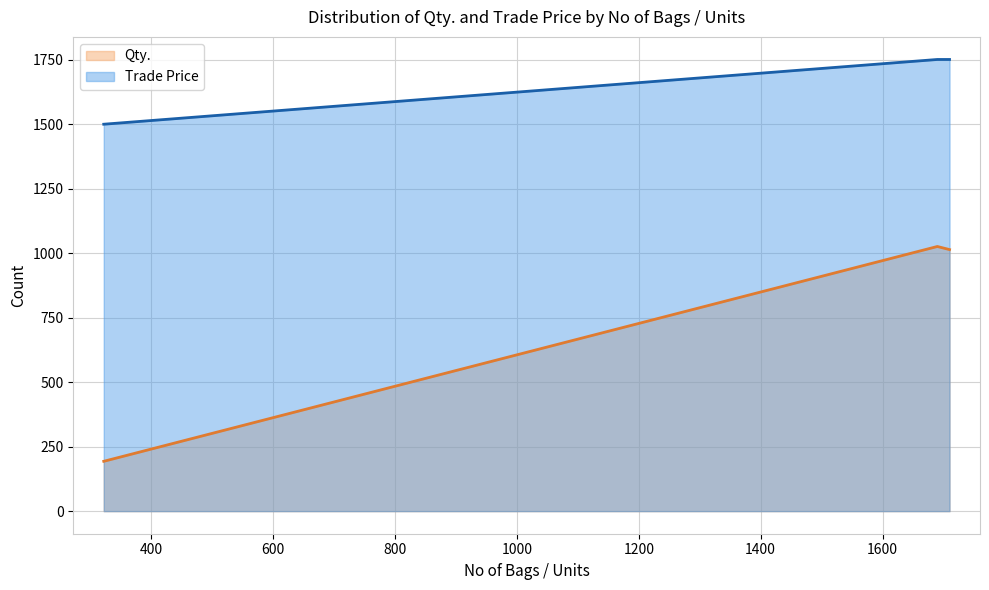

Reading right to left, list all the values displayed in this chart.

Qty.: 1710=1014.0	1690=1026.0	322=193.2
Trade Price: 1710=1751.0	1690=1751.0	322=1500.0